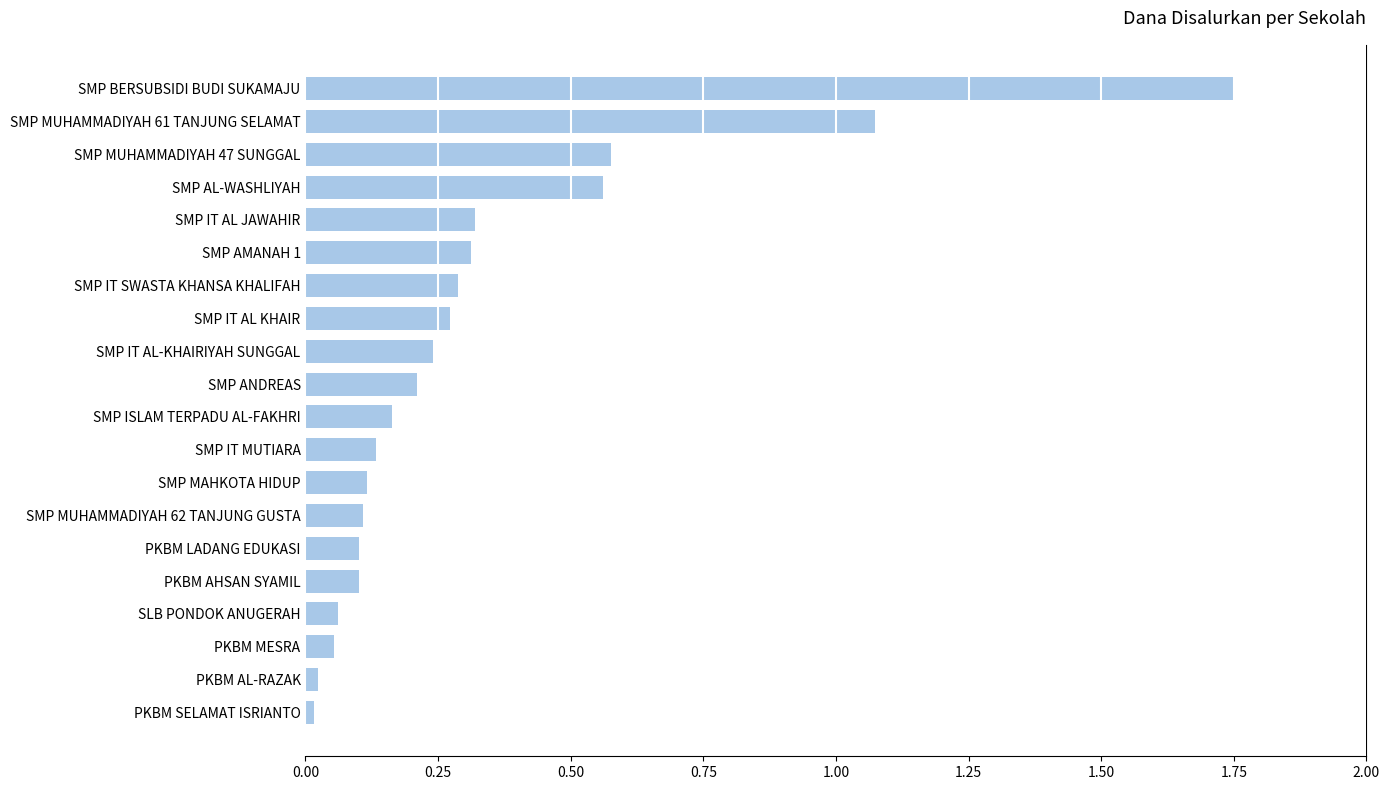

Between SMP ISLAM TERPADU AL-FAKHRI and SMP MAHKOTA HIDUP, which is larger?

SMP ISLAM TERPADU AL-FAKHRI